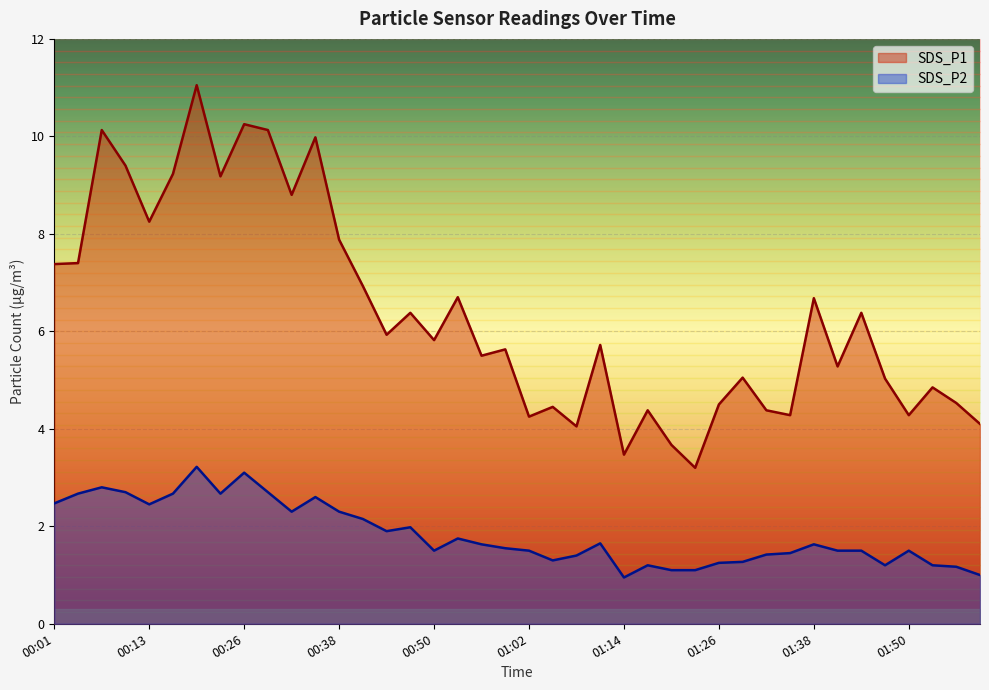

What is the highest value of the SDS_P1 series?

11.1